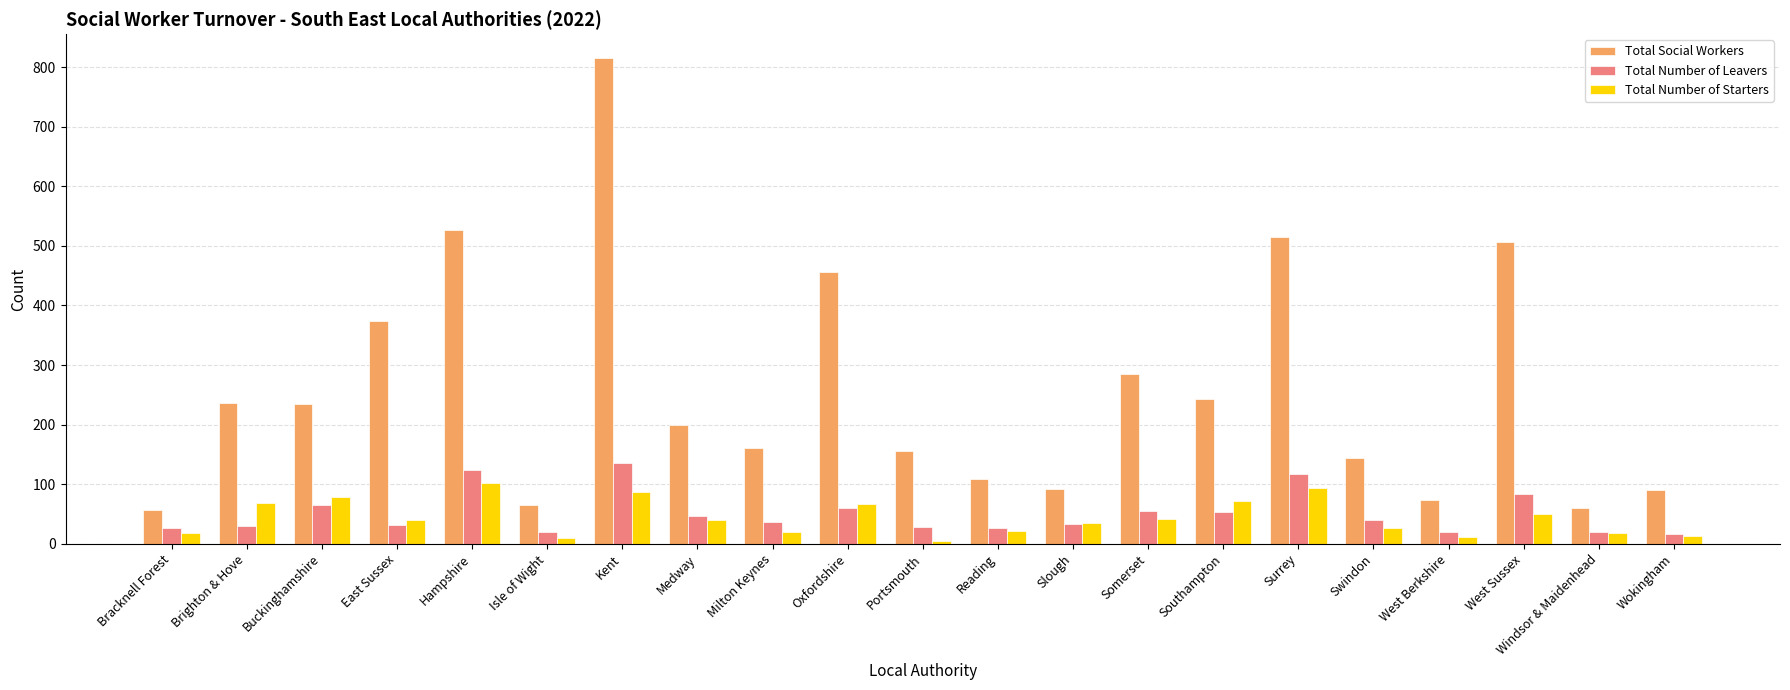

What is the difference between the maximum and second lowest values in the Total Number of Starters series?

91